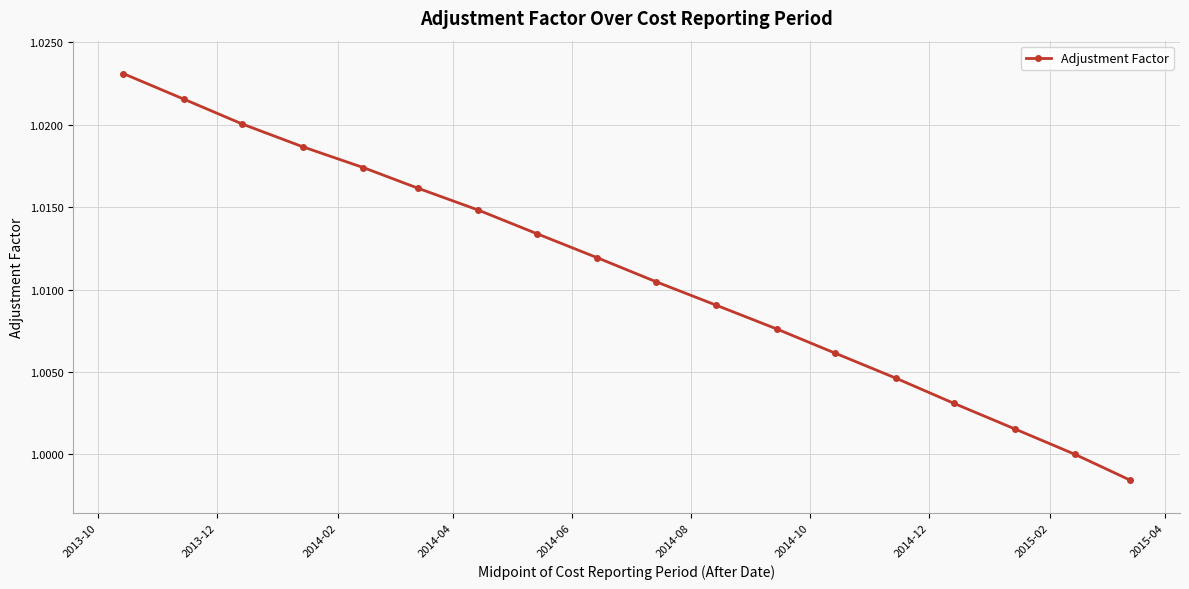

How many categories are shown in the chart?

18